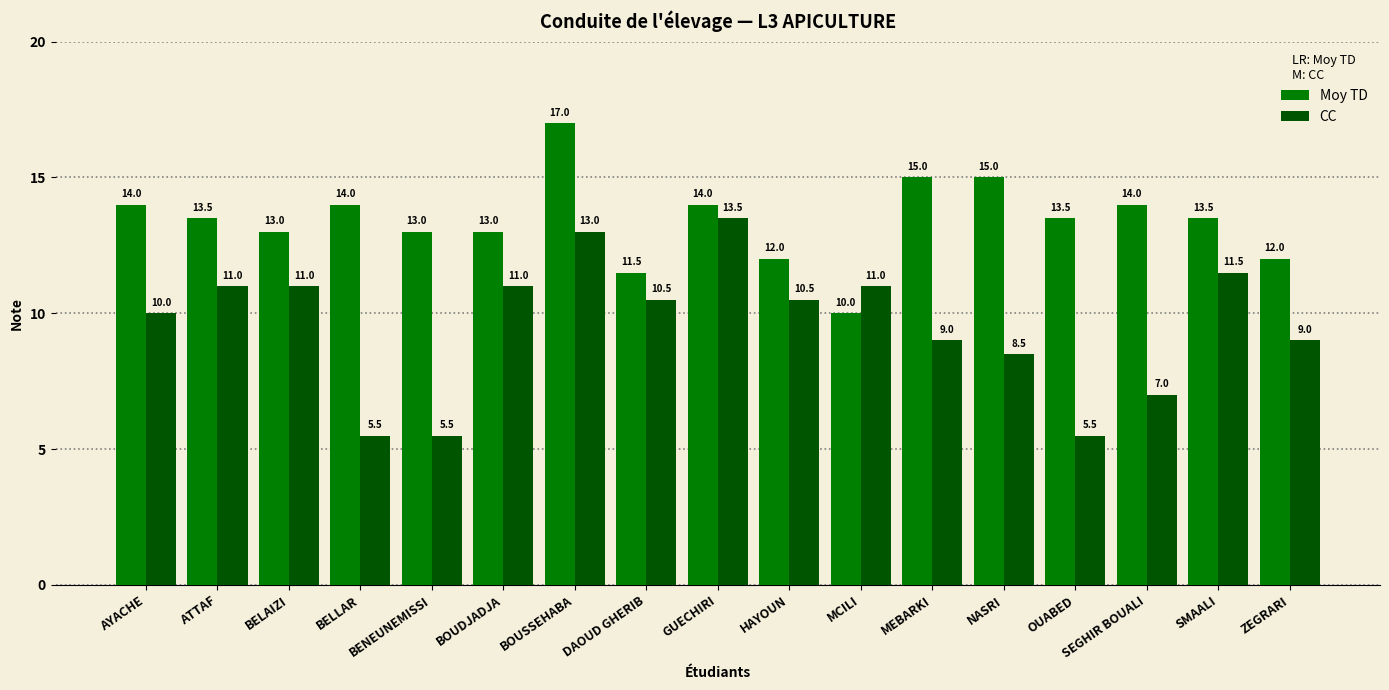

Which series has the largest total across all categories?

Moy TD